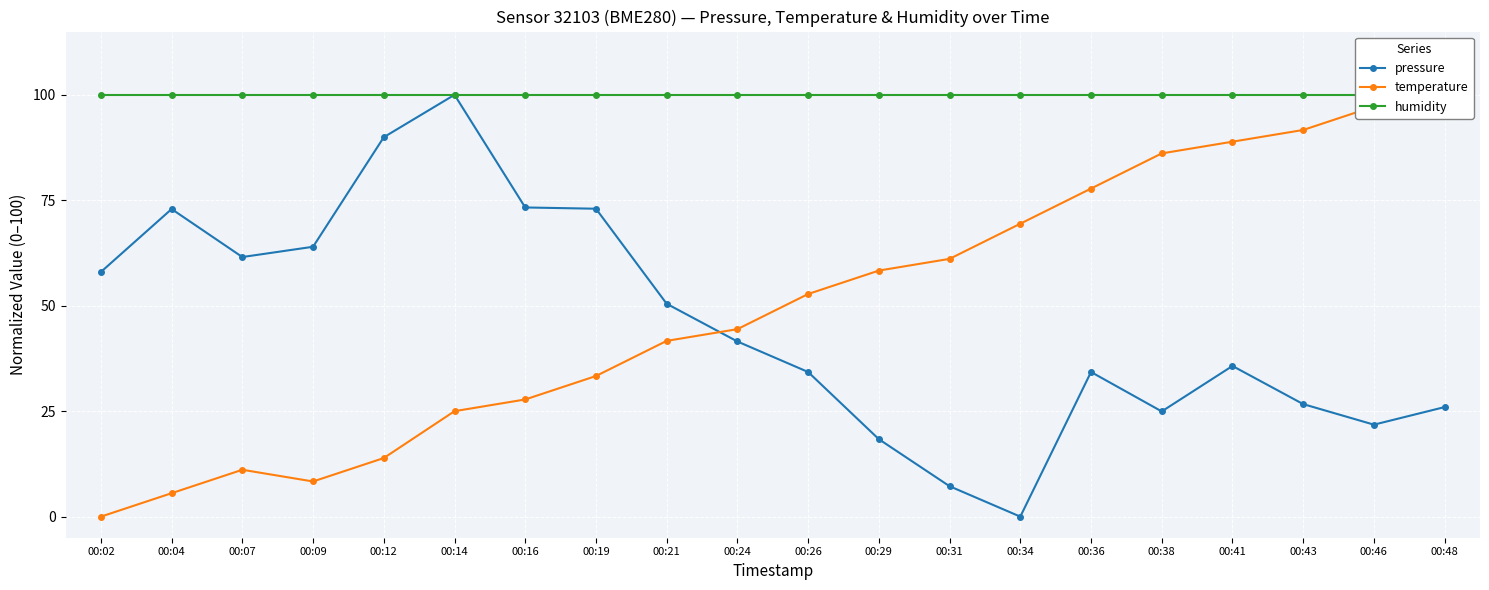

At which category is the sum across all series the highest?

00:48